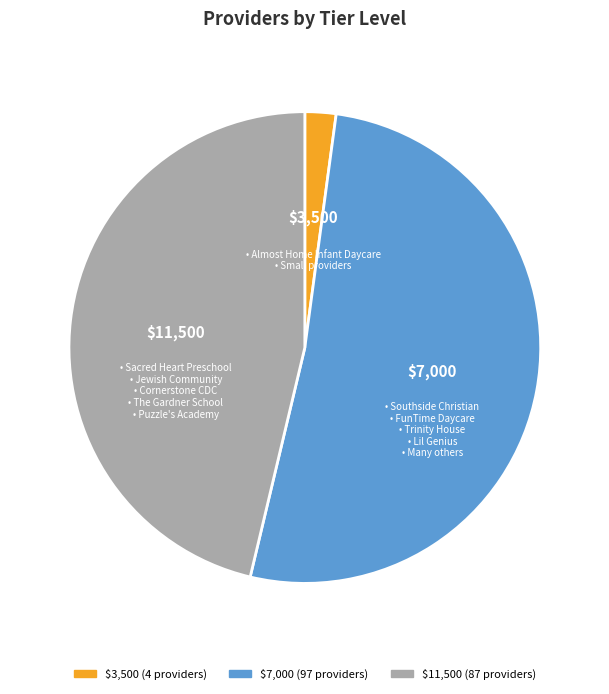

How many slices are in this pie chart?

3